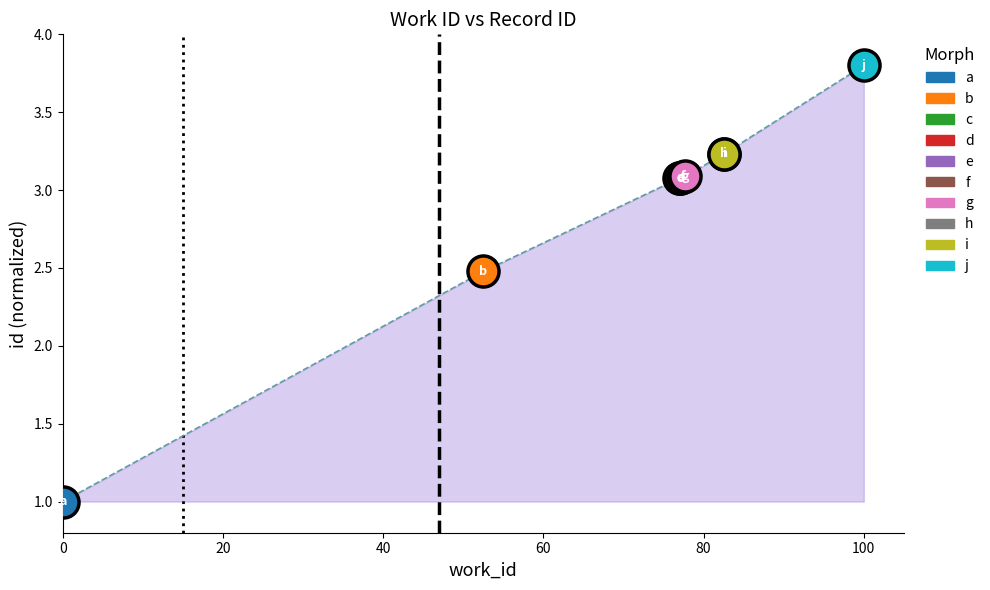

What is the change in value from 3253 to 5283?

+1.5